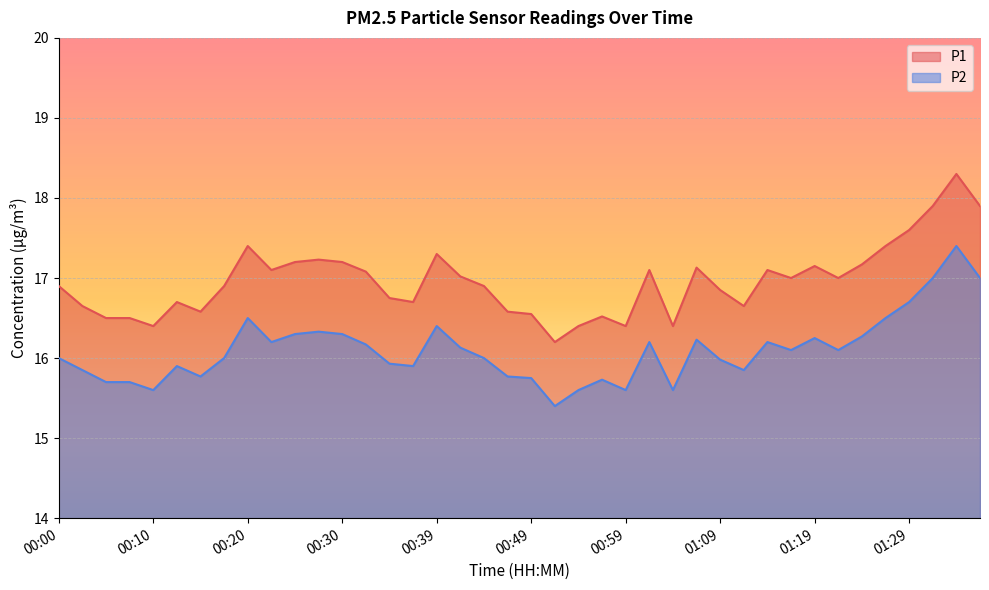

Rank the series at 01:02 from lowest to highest value.

P2, P1